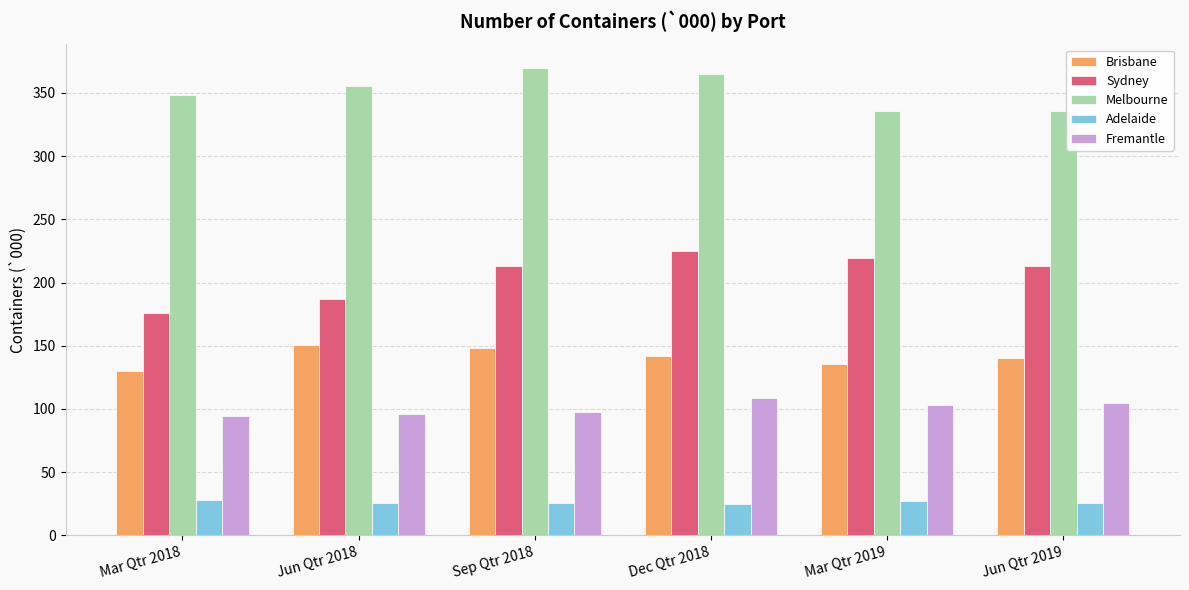

What is the spread (max minus min) of values at Mar Qtr 2018?

320.5